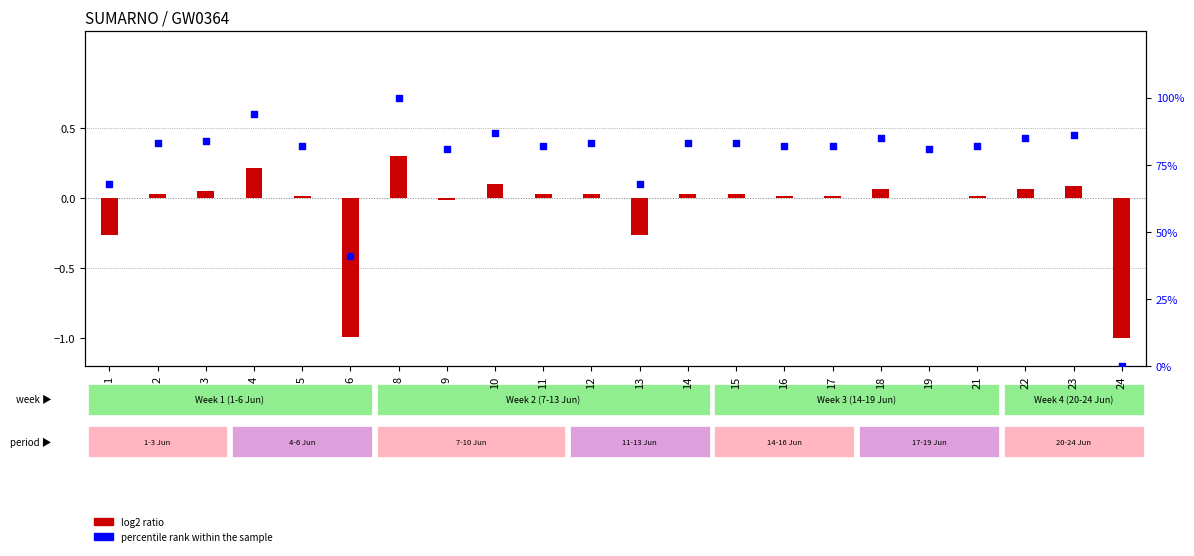

Which series has the largest total across all categories?

percentile rank within the sample